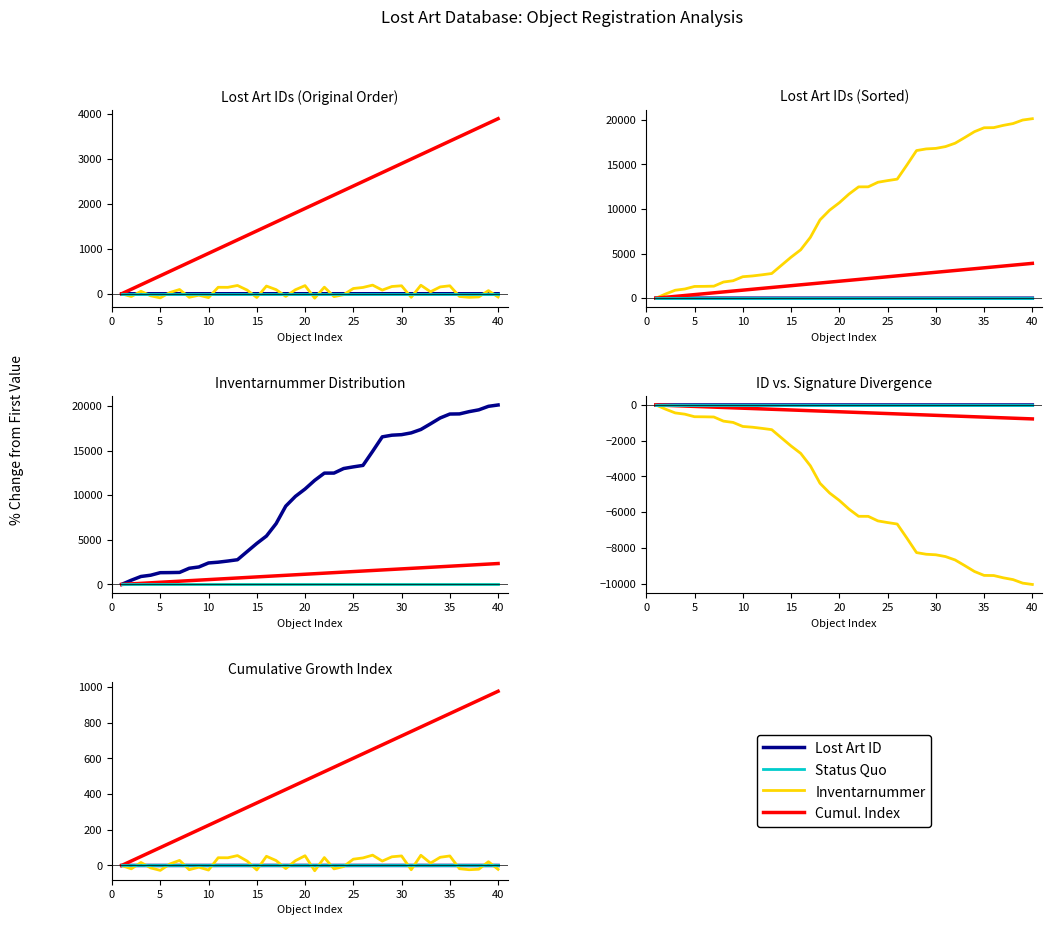

Reading left to right, what are all the values shown in this chart?

Lost Art ID: 0.0	-0.0	0.0	-0.0	-0.1	0.0	0.1	-0.1	-0.0	-0.1	0.1	0.1	0.2	0.1	-0.1	0.1	0.1	-0.0	0.1	0.2	-0.1	0.1	-0.0	-0.0	0.1	0.1	0.2	0.1	0.1	0.2	-0.1	0.2	0.0	0.1	0.2	-0.0	-0.1	-0.1	0.0	-0.1
Inventarnummer: 0.0	-18.8	16.8	-13.6	-27.5	8.5	28.3	-23.7	-9.6	-25.7	43.3	43.0	55.4	24.6	-25.1	51.4	27.6	-17.6	26.8	54.5	-29.6	44.2	-19.1	-6.0	35.2	42.2	57.7	24.6	48.6	53.4	-23.9	57.1	13.3	45.8	53.3	-18.2	-23.8	-21.1	21.1	-21.7
Cumul. Index: 0.0	25.0	50.0	75.0	100.0	125.0	150.0	175.0	200.0	225.0	250.0	275.0	300.0	325.0	350.0	375.0	400.0	425.0	450.0	475.0	500.0	525.0	550.0	575.0	600.0	625.0	650.0	675.0	700.0	725.0	750.0	775.0	800.0	825.0	850.0	875.0	900.0	925.0	950.0	975.0
Status Quo: 2.5	2.5	2.5	2.5	2.5	2.5	2.5	2.5	2.5	2.5	2.5	2.5	2.5	2.5	2.5	2.5	2.5	2.5	2.5	2.5	2.5	2.5	2.5	2.5	2.5	2.5	2.5	2.5	2.5	2.5	2.5	2.5	2.5	2.5	2.5	2.5	2.5	2.5	2.5	2.5